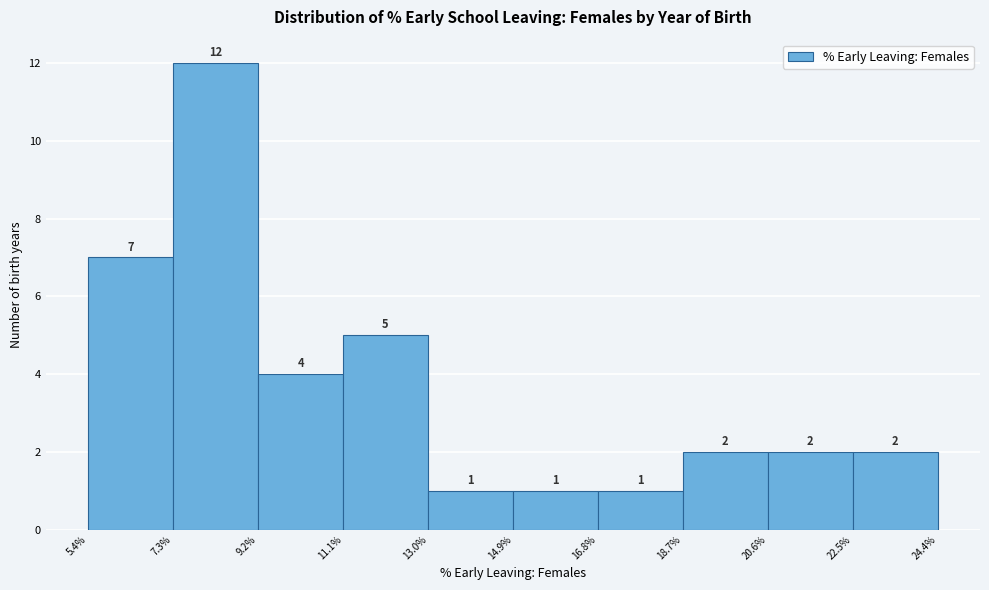

Which range on the x-axis has the tallest bar?

7.3% to 9.2%